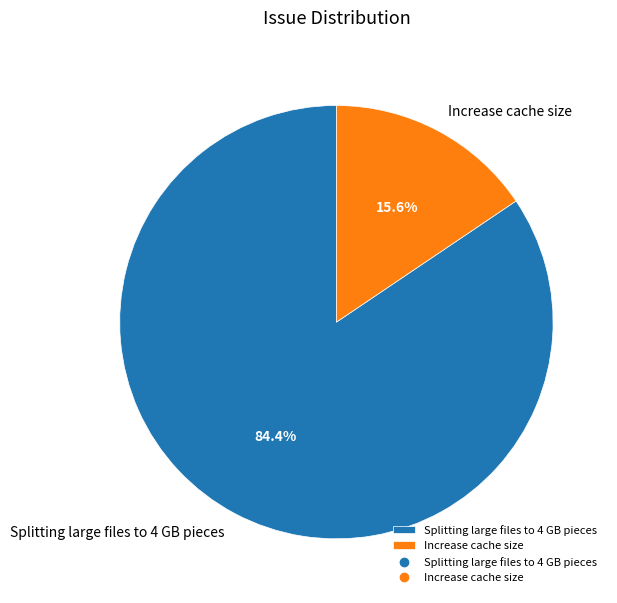

To the nearest percent, what portion does Splitting large files to 4 GB pieces represent?

84%